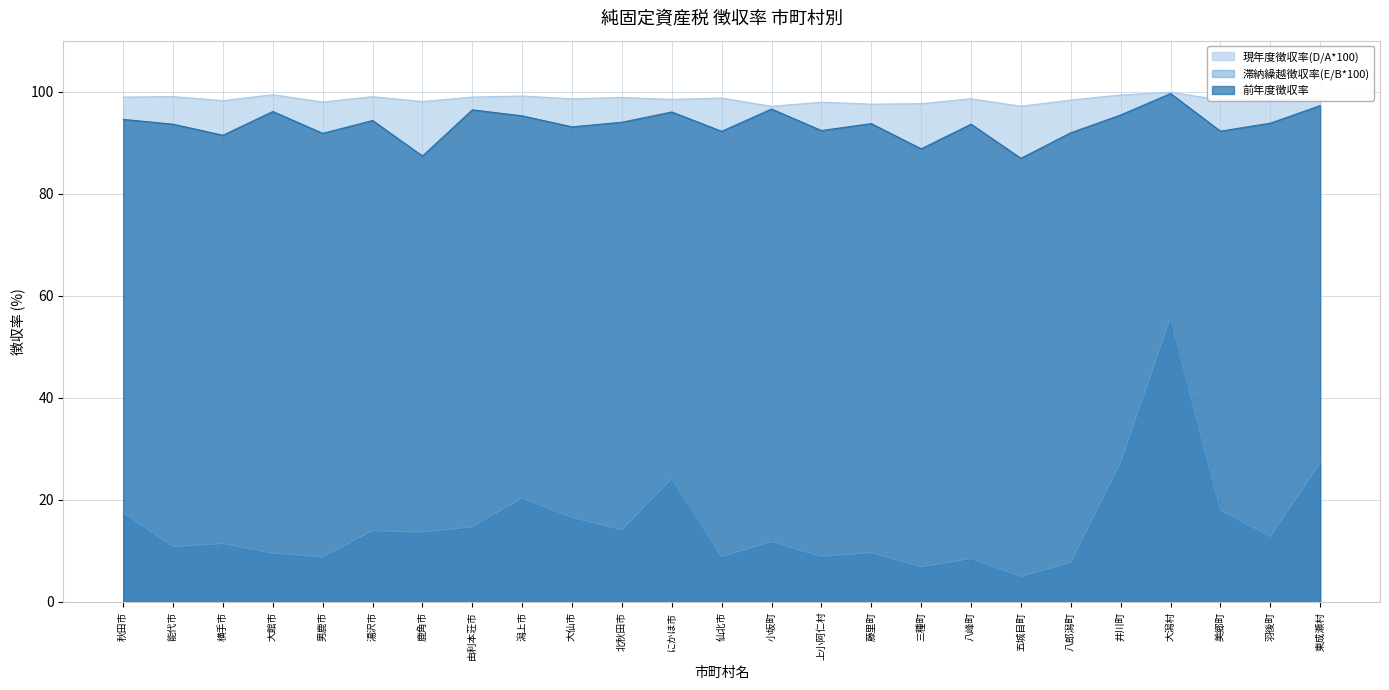

True or false: 前年度徴収率 has a value of 88.8 at 三種町.

True